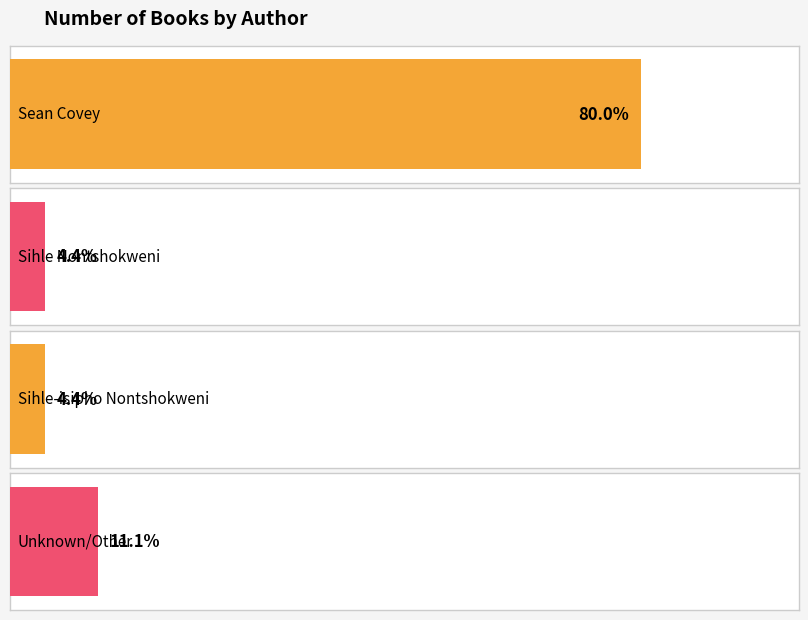

What is the difference between the second highest and minimum values in the Fixed Layout eBook series?

4